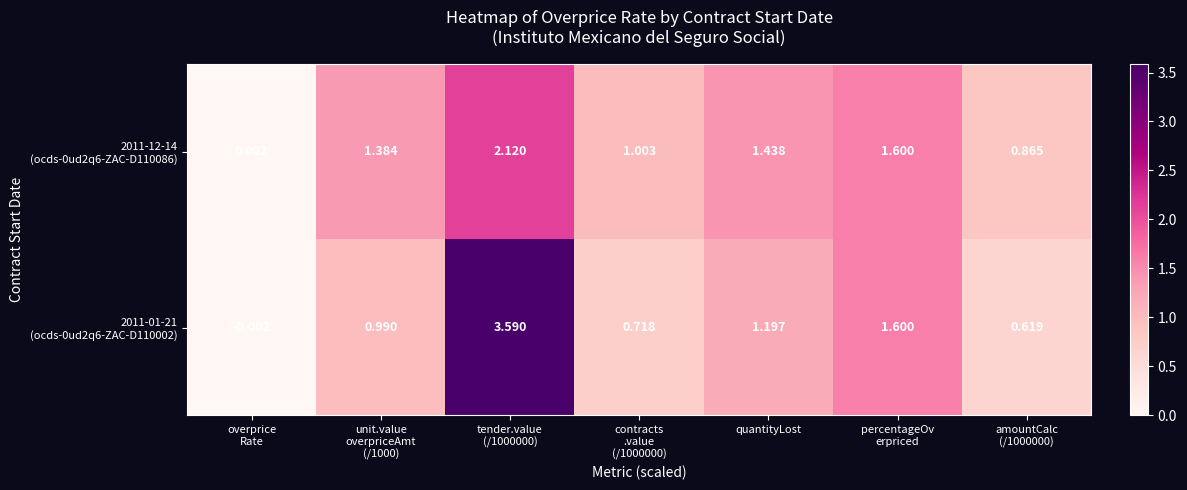

List the series in order of their overall mean, lowest first.

2011-12-14 (ocds-0ud2q6-ZAC-D110086), 2011-01-21 (ocds-0ud2q6-ZAC-D110002)